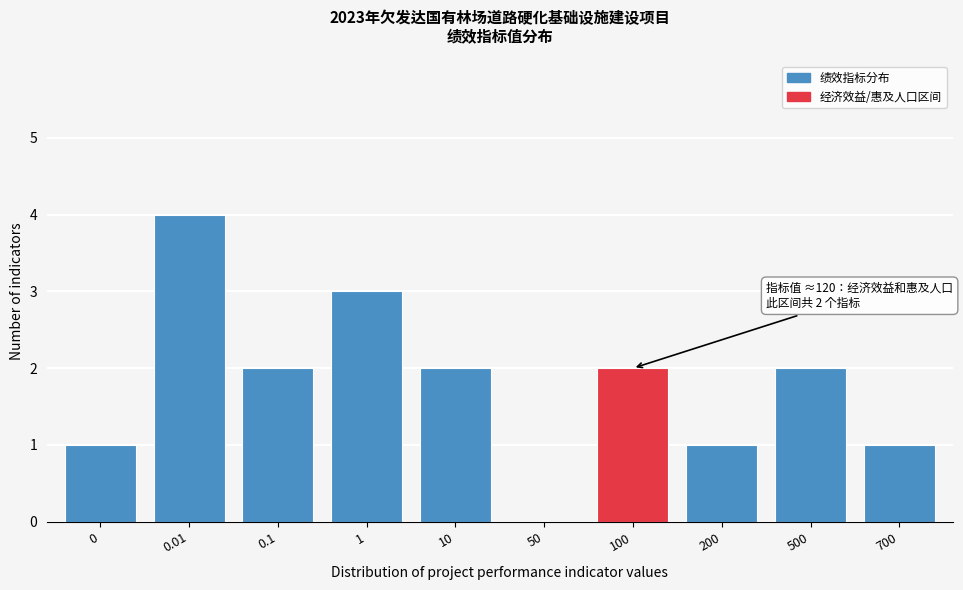

Reading left to right, transcribe all the data shown in this chart.

0=1	0.01=4	0.1=2	1=3	10=2	50=0	100=2	200=1	500=2	700=1